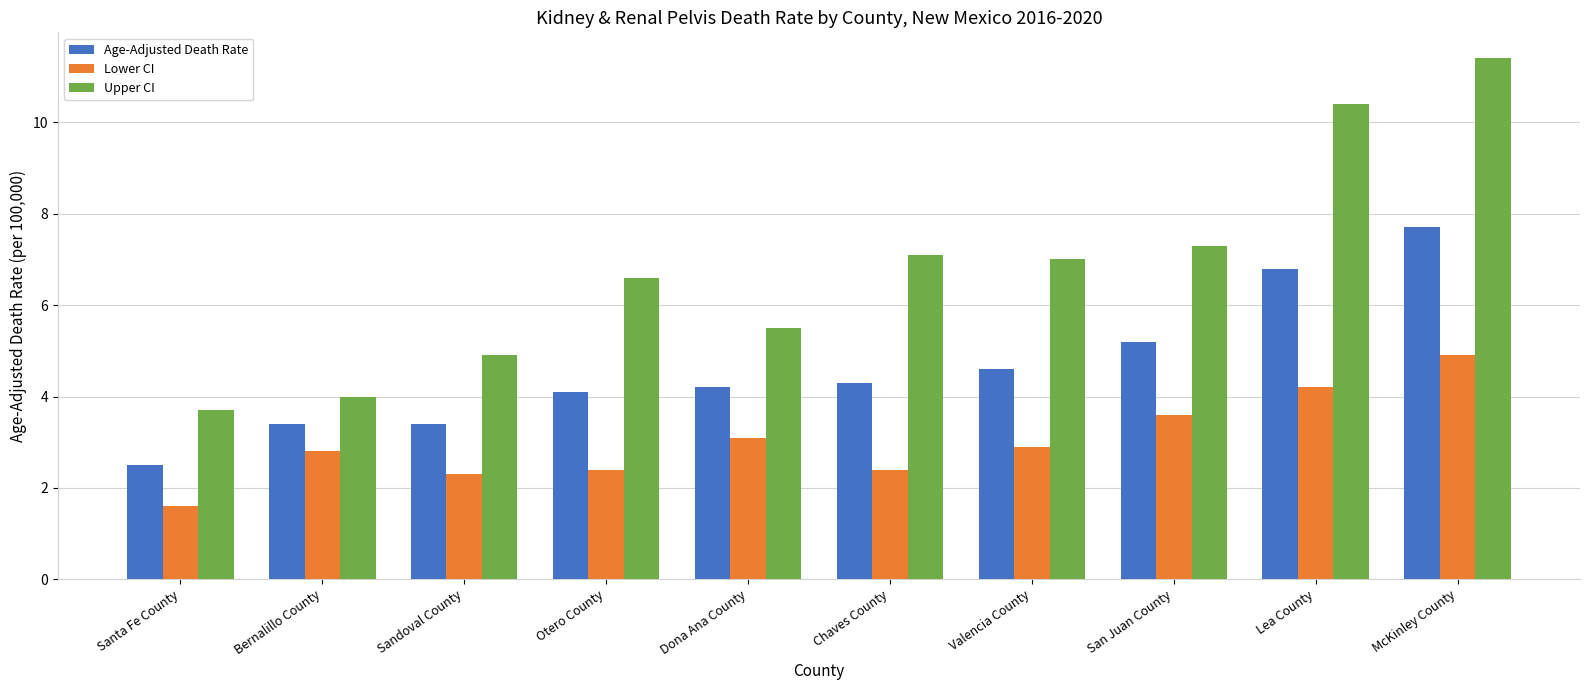

Which series has the largest range (max minus min)?

Upper CI